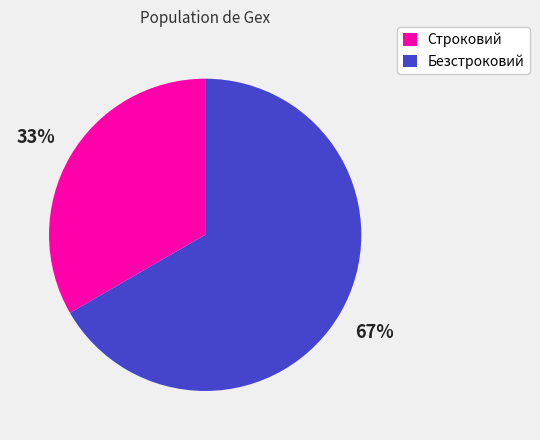

What is the largest slice in the pie chart?

Безстроковий